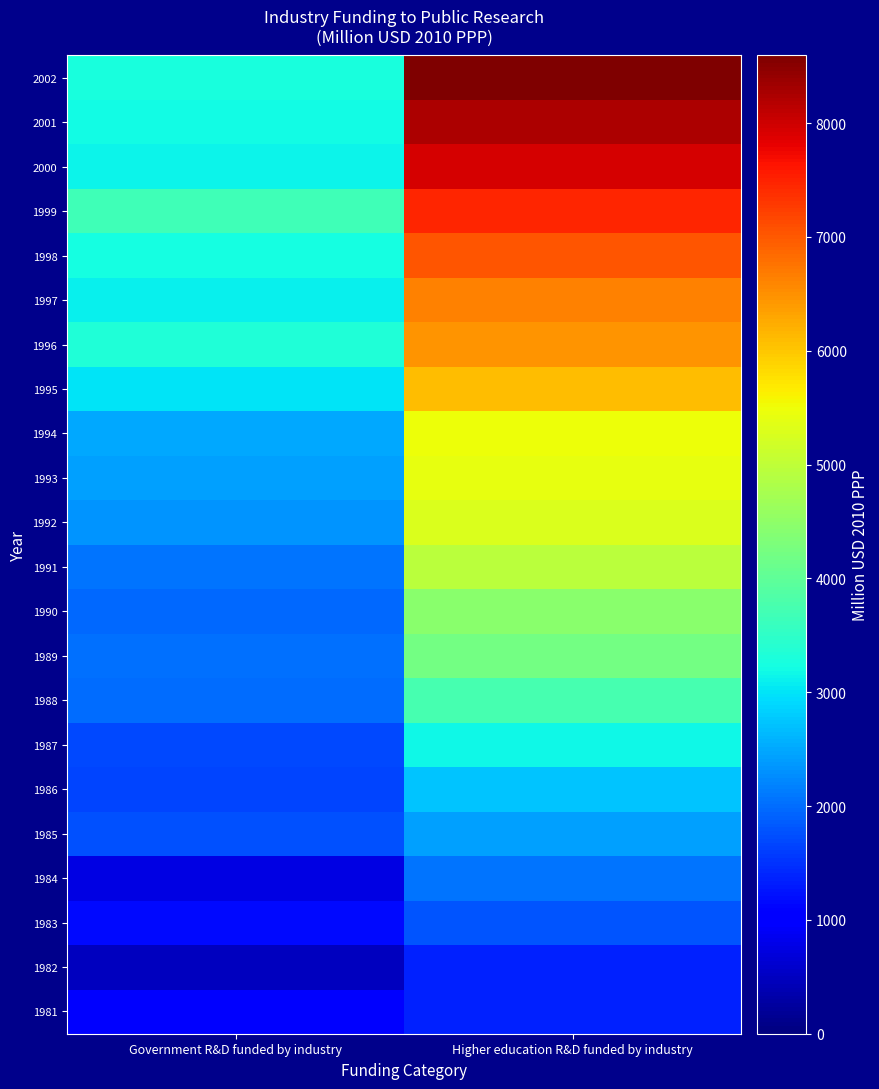

What is the difference between the highest and lowest values at Higher education R&D funded by industry?

7227.4